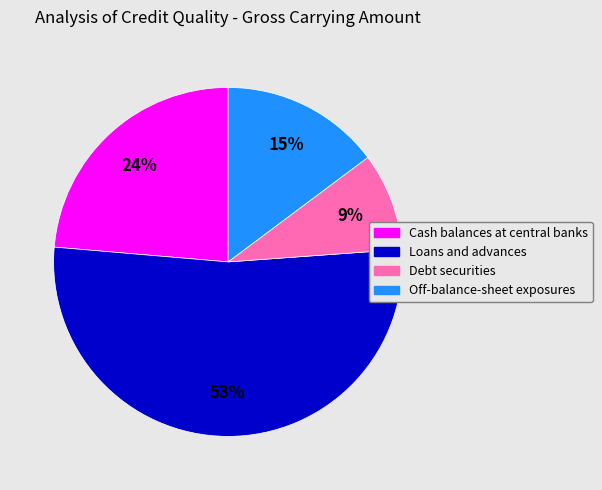

Which has a higher value, Off-balance-sheet exposures or Loans and advances?

Loans and advances